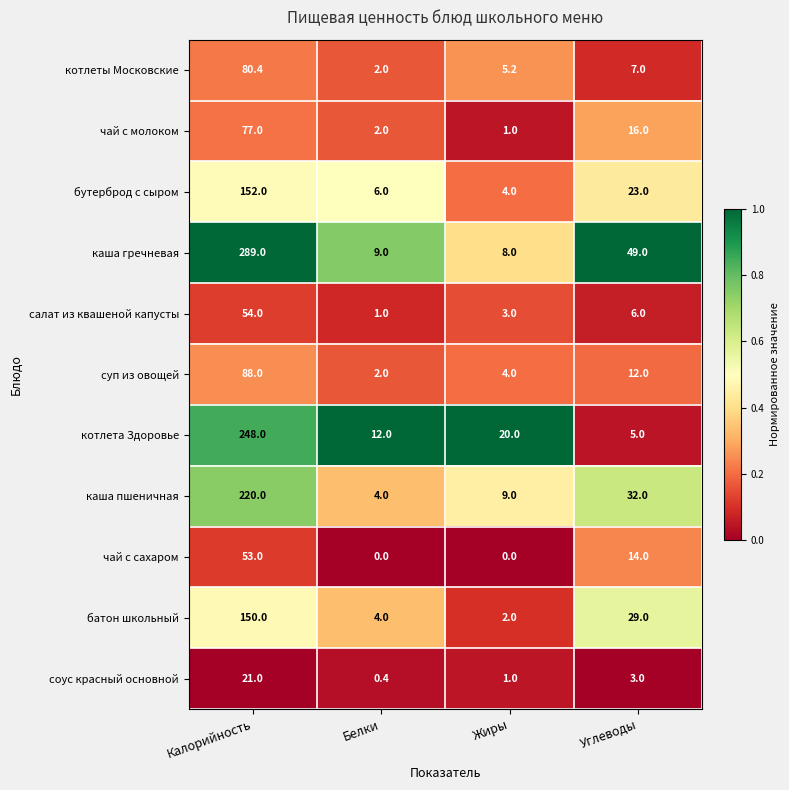

What is the difference between the батон школьный values at Жиры and Белки?

2.0